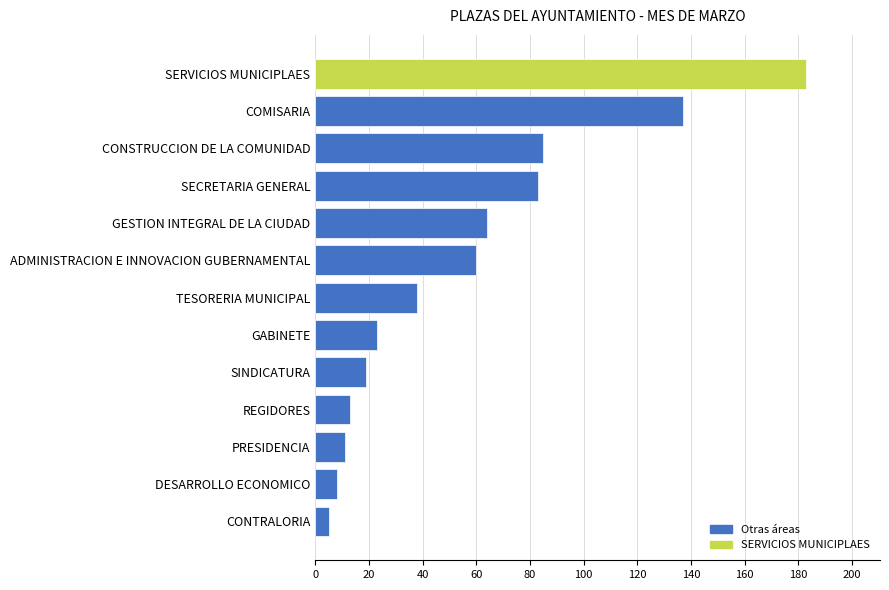

What is the average value?

56